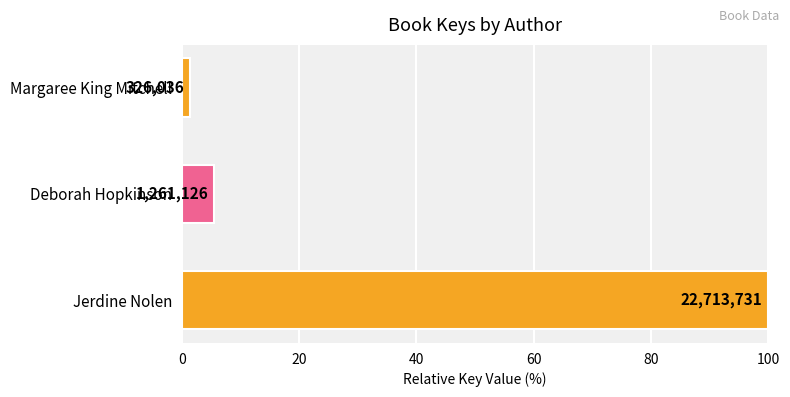

Are the bars grouped side by side (vs. stacked)?

No